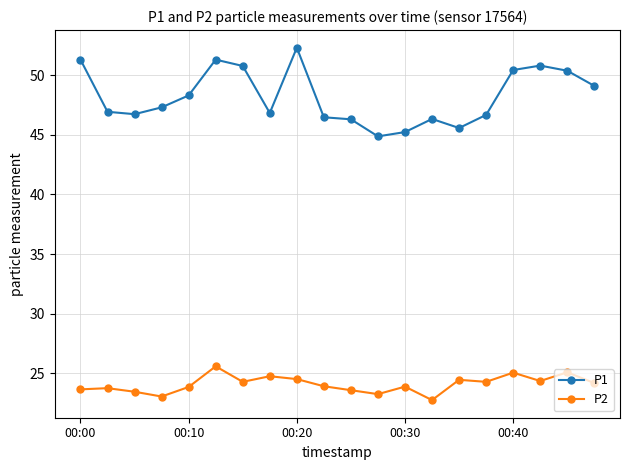

List the series in order of their overall mean, lowest first.

P2, P1